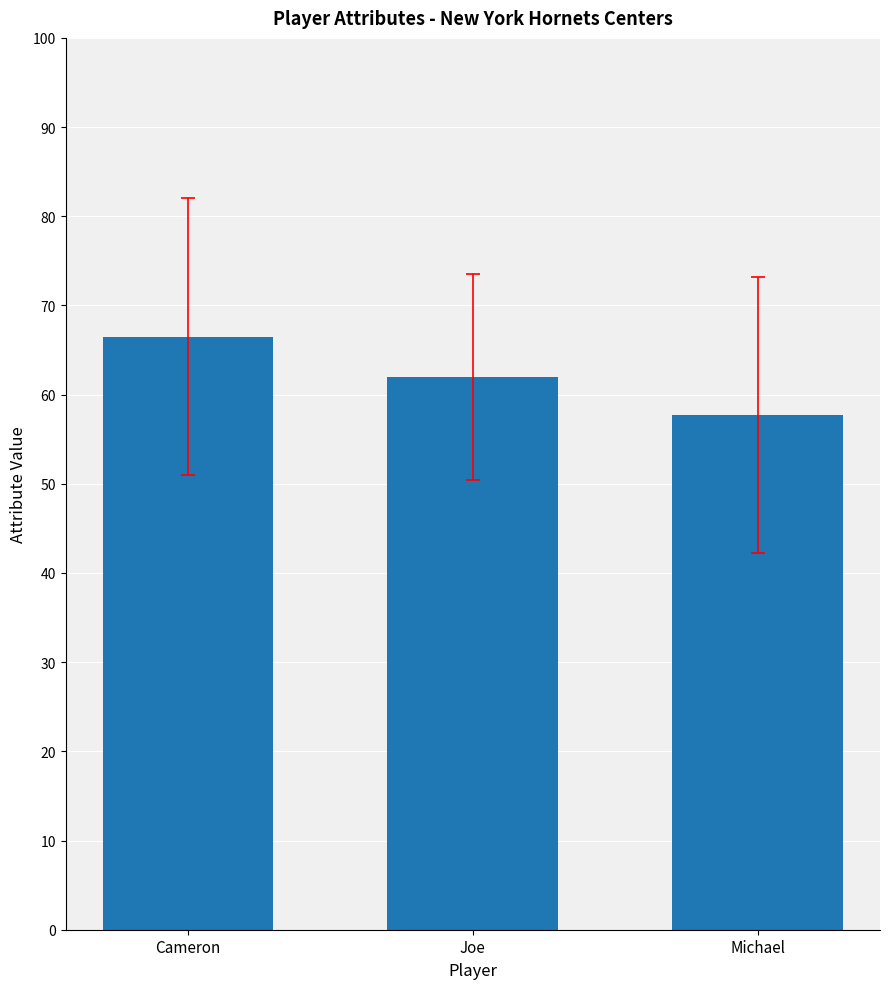

Reading left to right, what are all the values shown in this chart?

Cameron=66.5	Joe=62.0	Michael=57.8